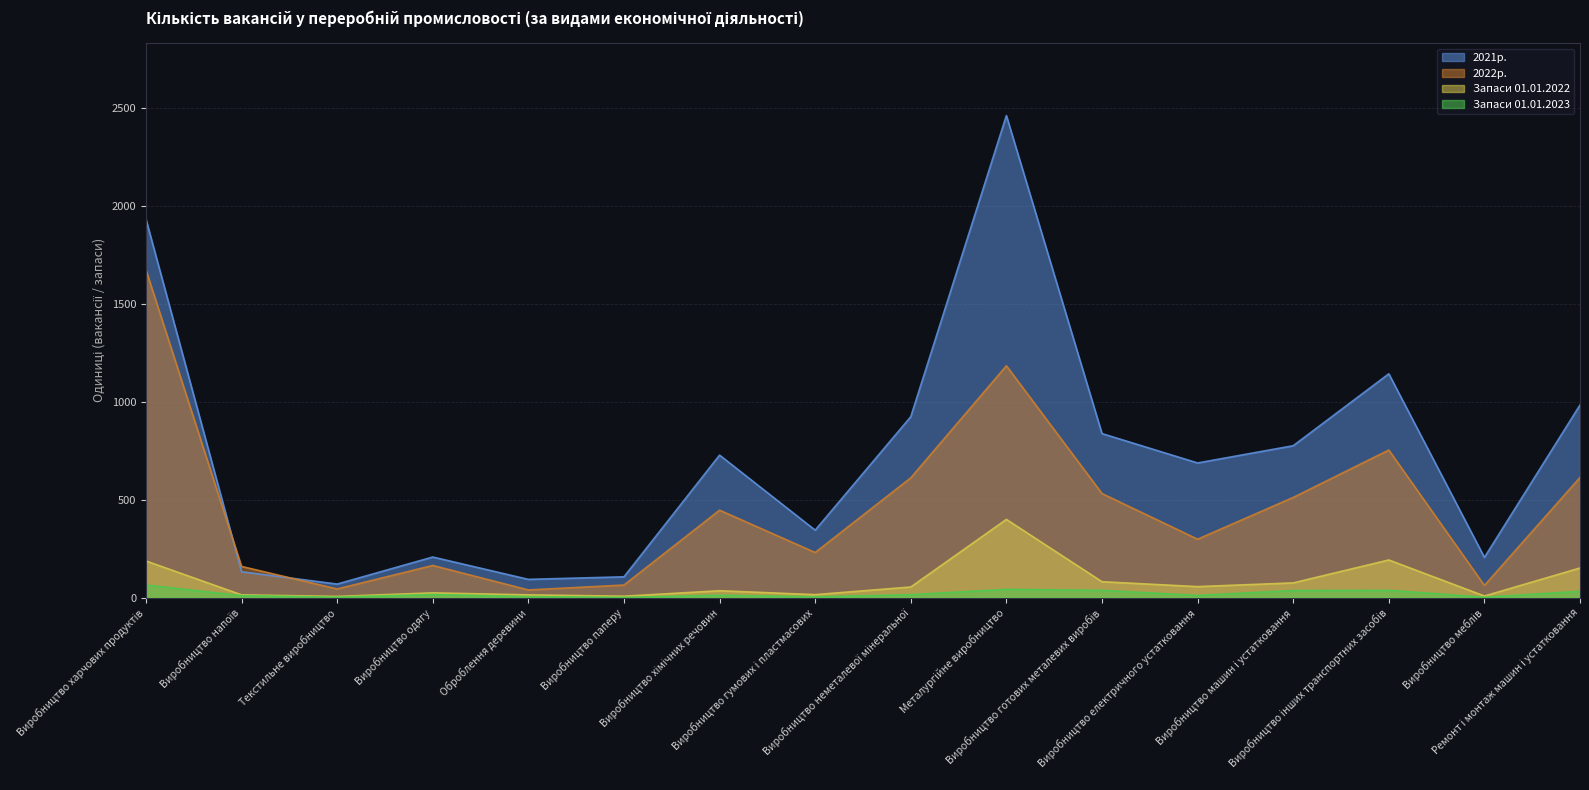

What is the total value across all series at Виробництво інших транспортних засобів?

2124